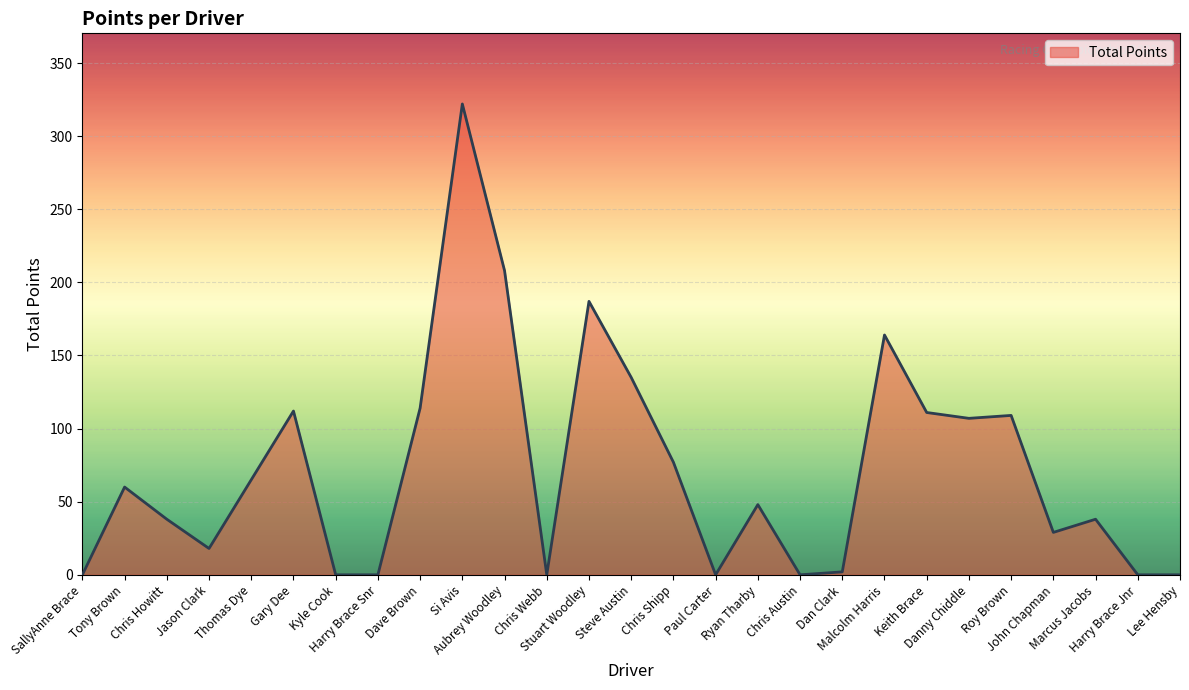

What is the difference between the maximum and minimum values?

322